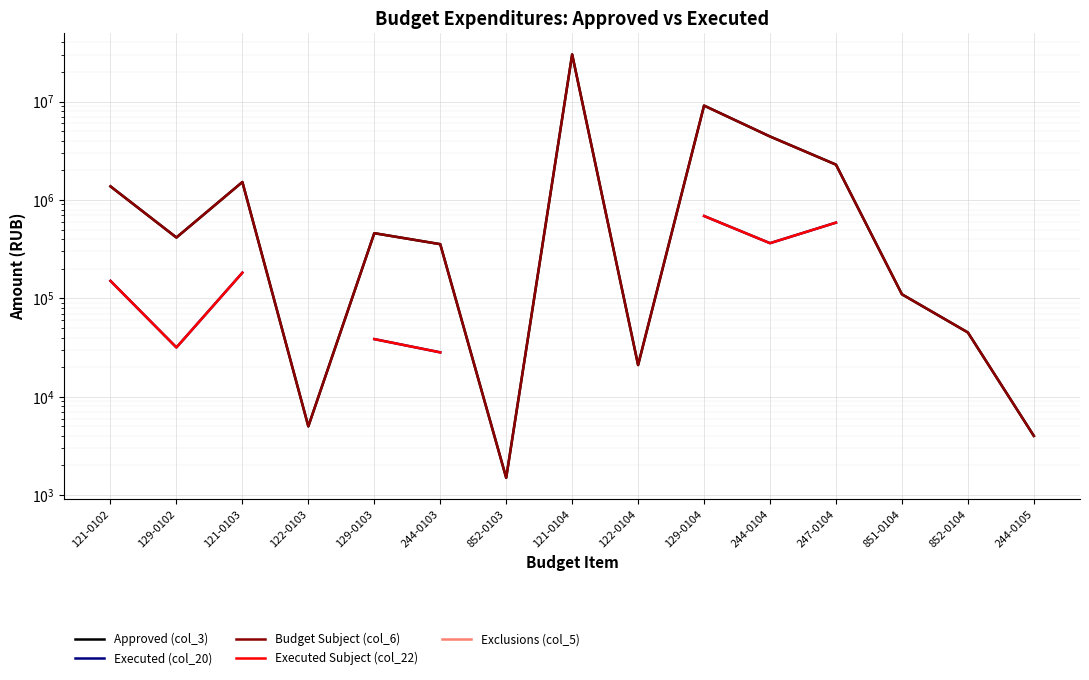

True or false: Approved (col_3) and Executed Subject (col_22) intersect in this chart.

False